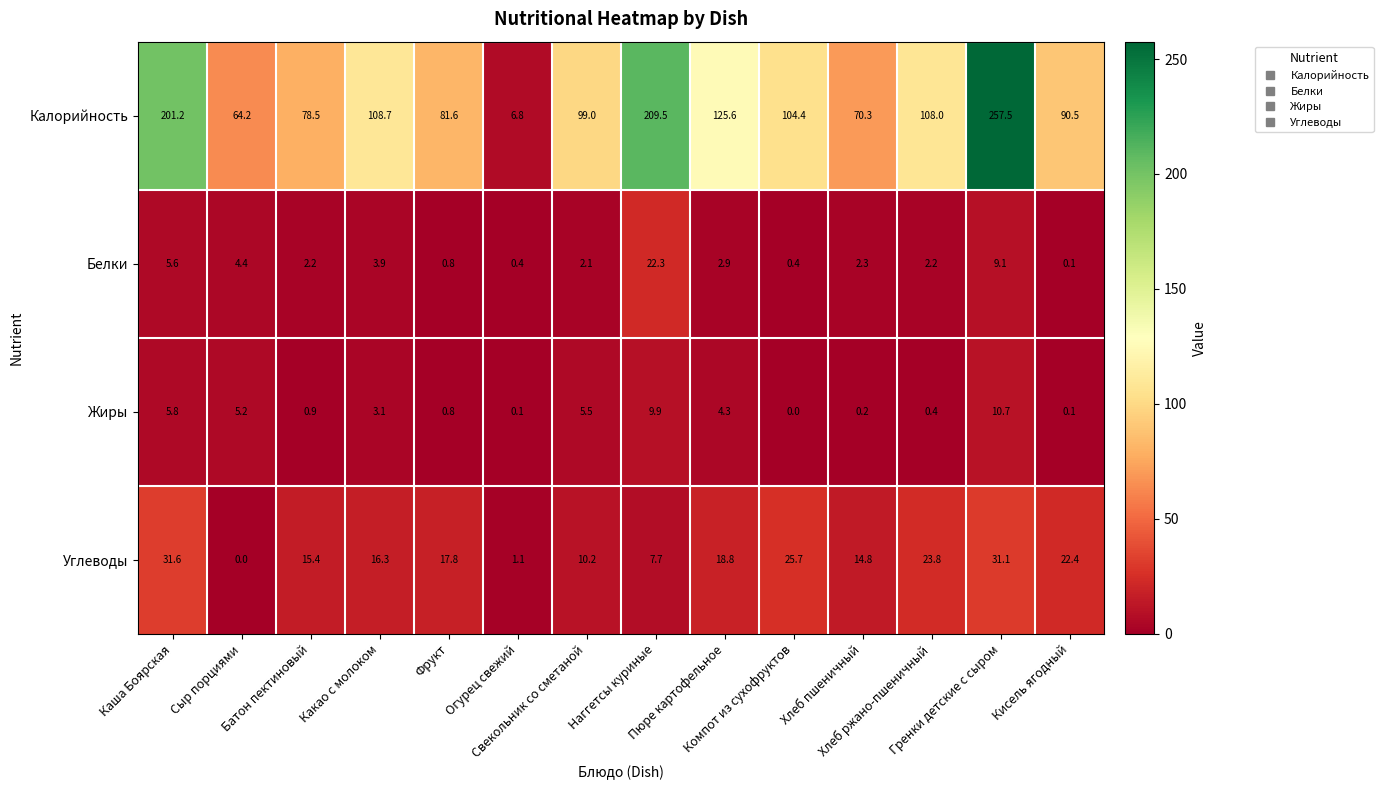

Which series has the largest range (max minus min)?

Калорийность